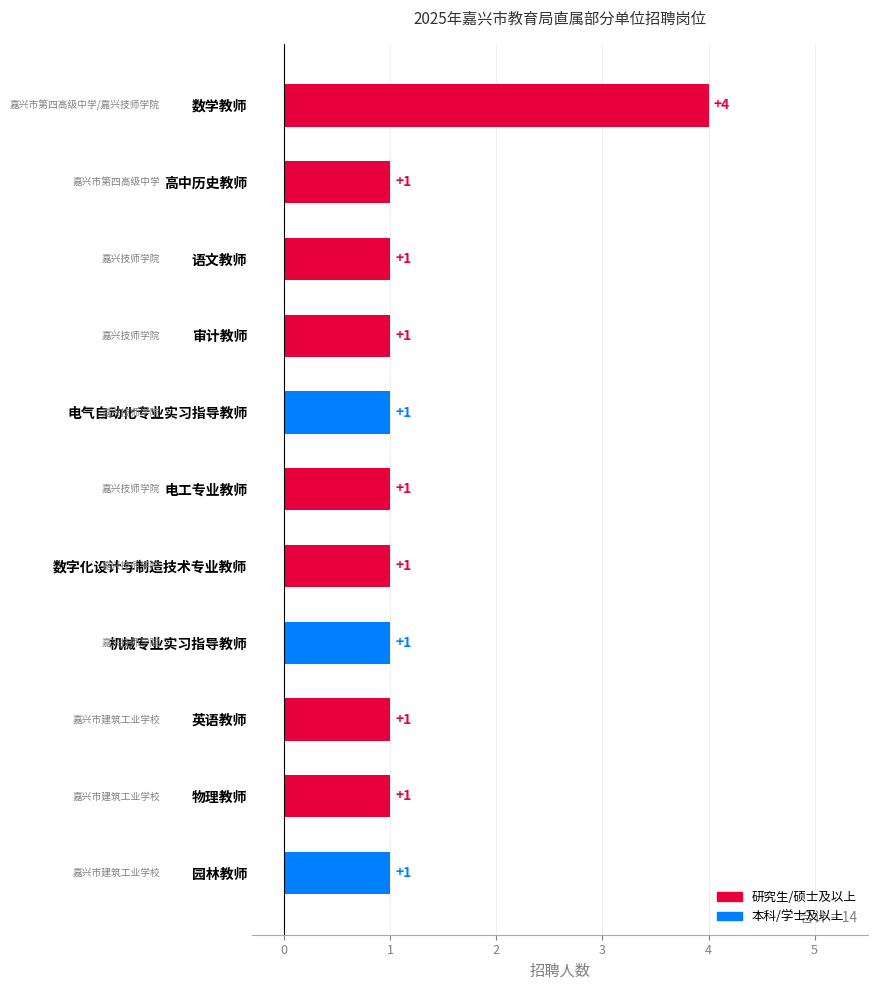

Count the values in the range 1 to 2.

10